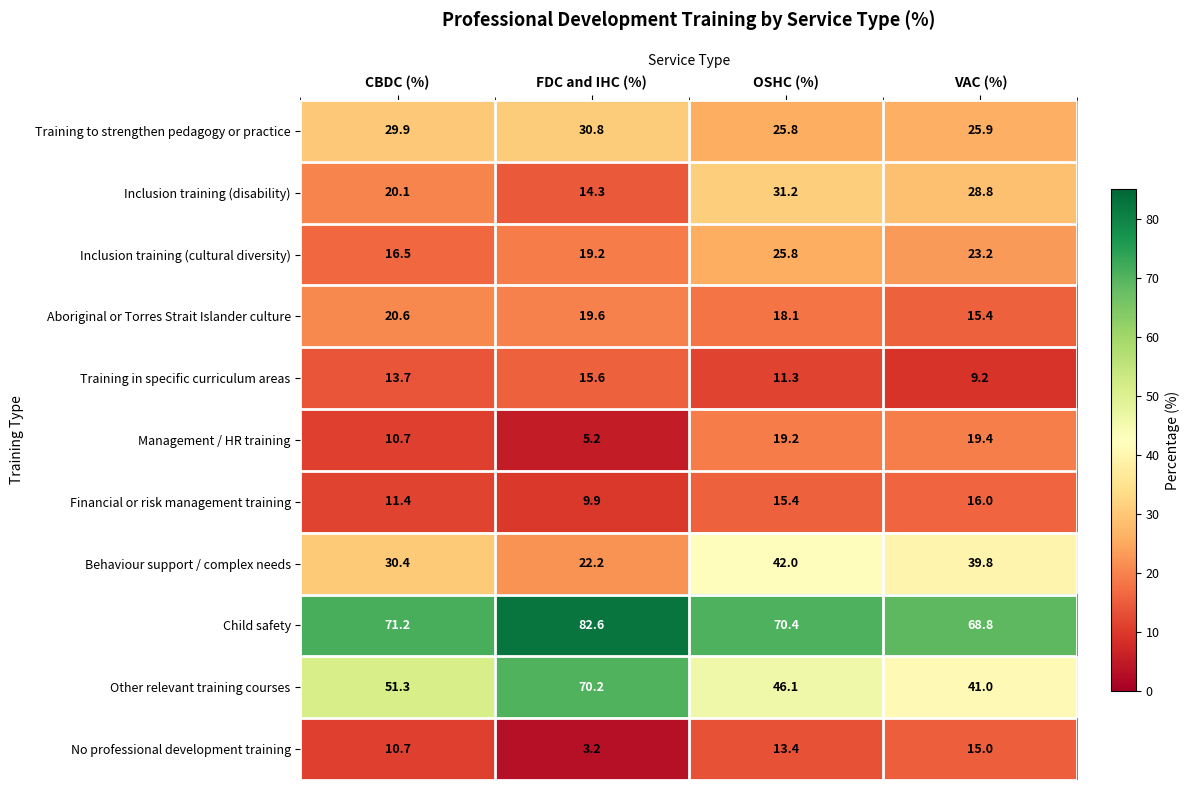

True or false: Financial or risk management training has a value of 10.4 at OSHC (%).

False